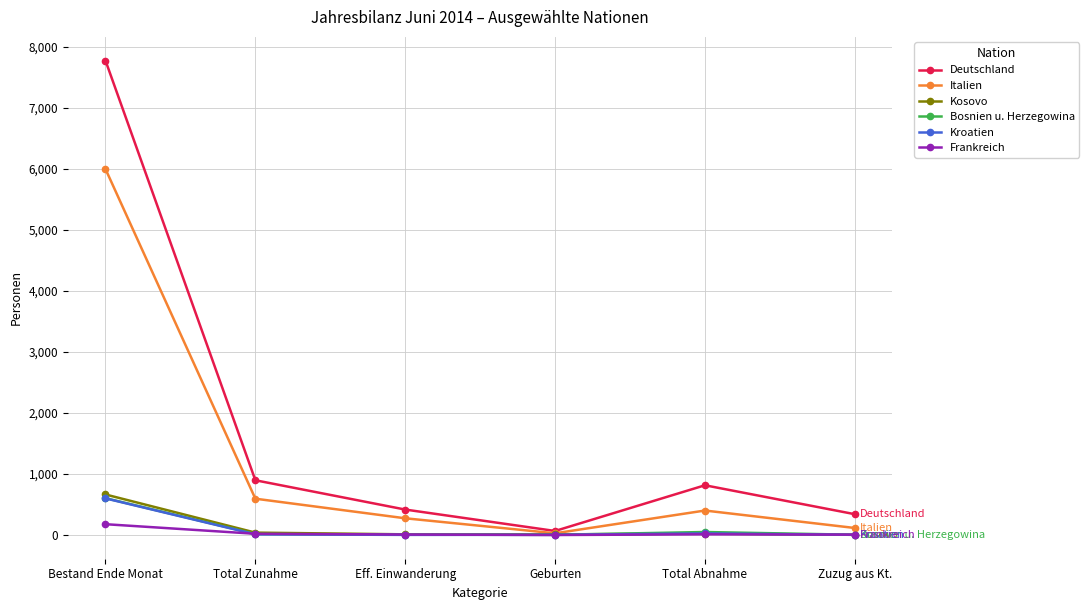

True or false: Kroatien has more than 0 points higher than both neighbors.

True